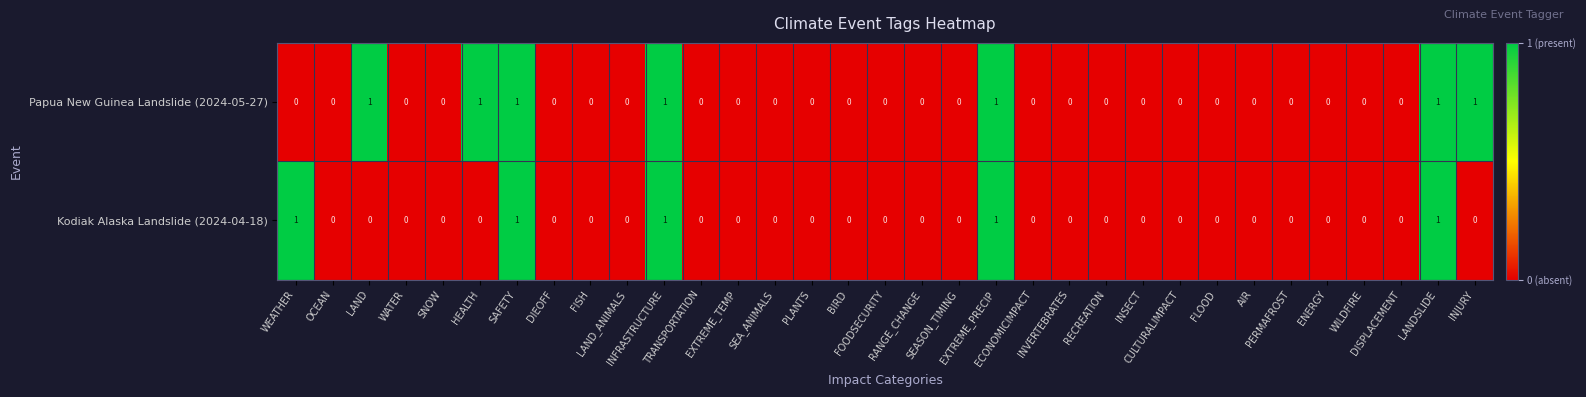

What is the sum of all Papua New Guinea Landslide (2024-05-27) values?

7